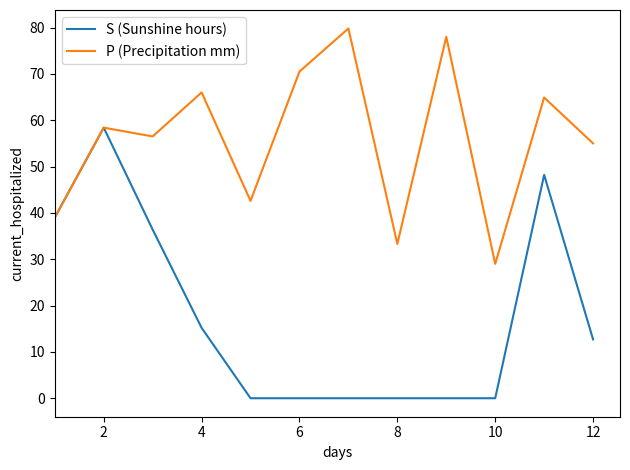

At how many categories does at least one series exceed 15?

12